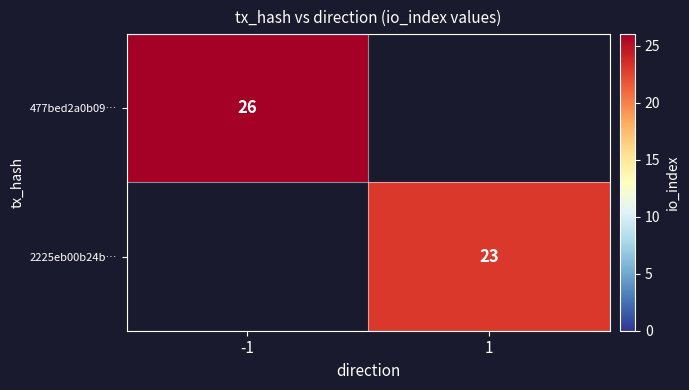

Is it true that 2225eb00b24b… equals 8 at 1?

False